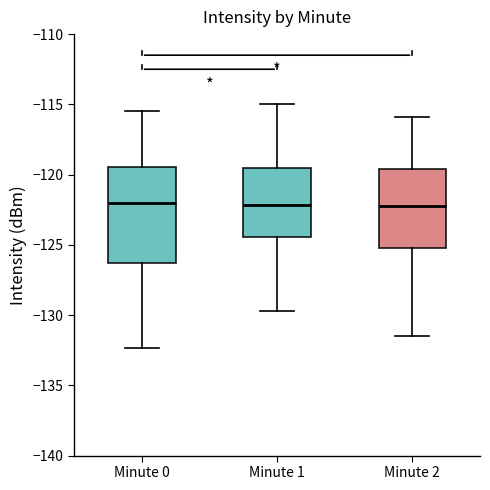

Comparing the boxes themselves (not the whiskers), which one is the tallest?

Minute 0